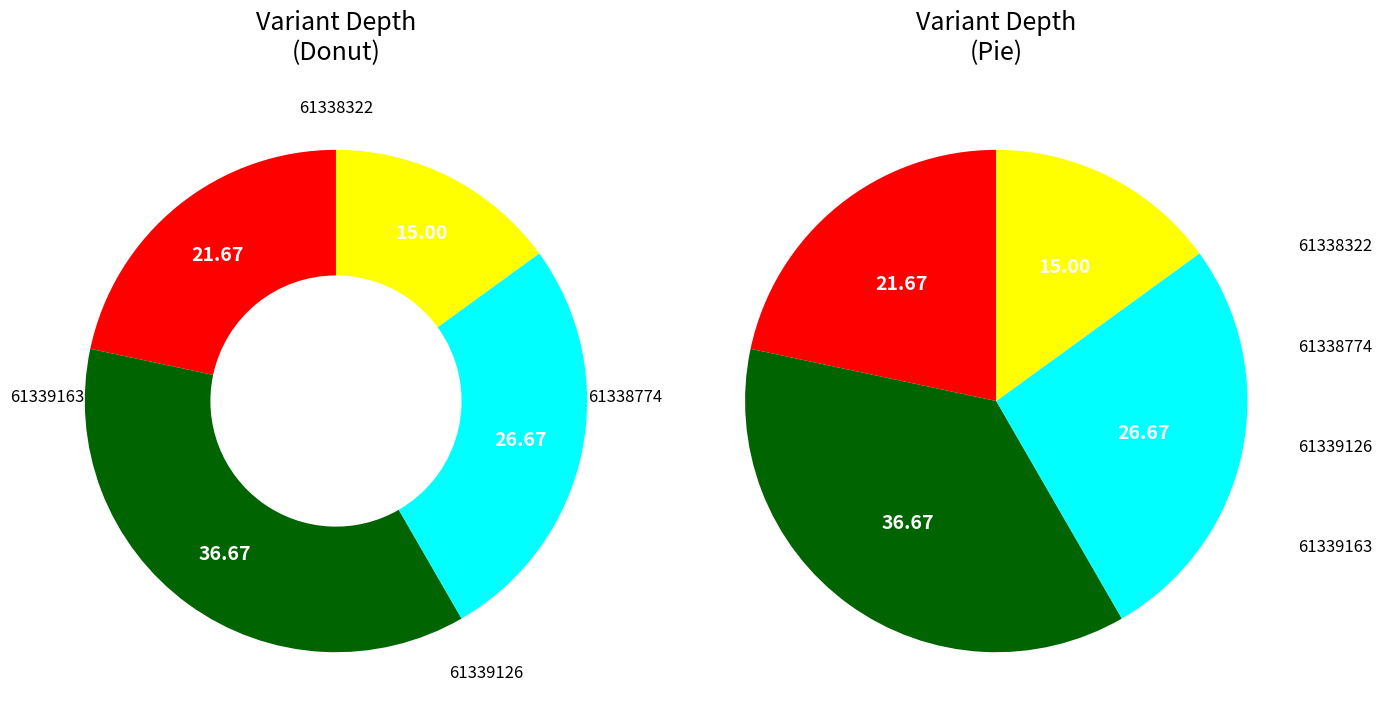

To the nearest percent, what portion does 61338322 represent?

22%